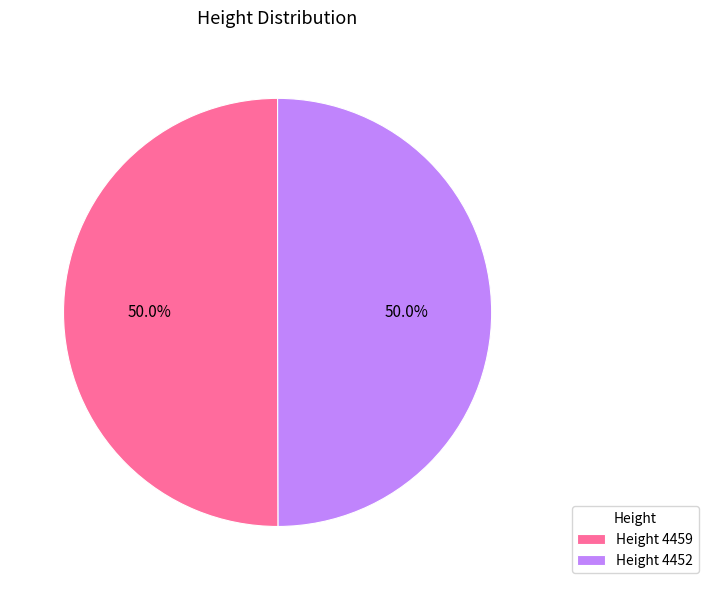

Is the sum of Height 4452 and Height 4459 greater than half?

Yes